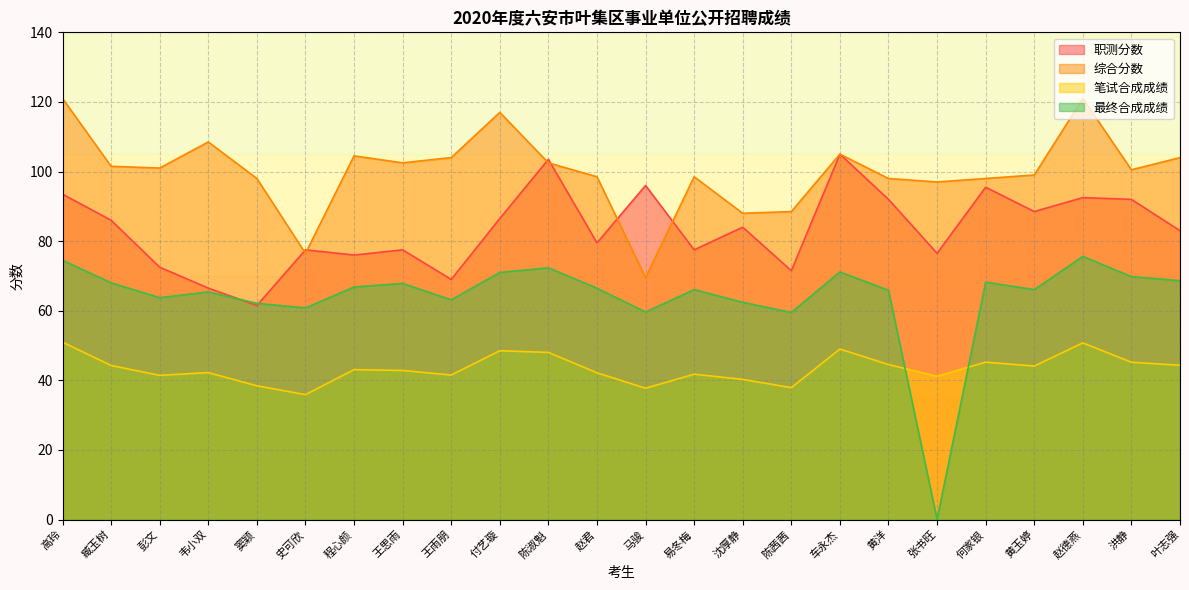

Is the value of 笔试合成成绩 at 洪静 greater than the value of 综合分数 at 沈厚静?

No